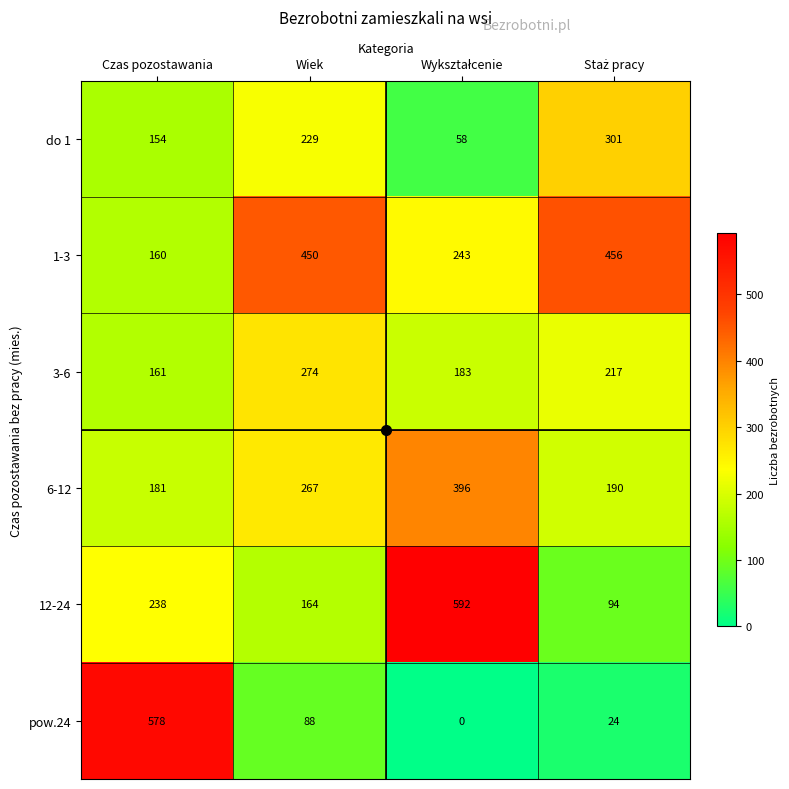

Rank the series by their maximum value, from lowest to highest.

3-6, do 1, 6-12, 1-3, pow.24, 12-24